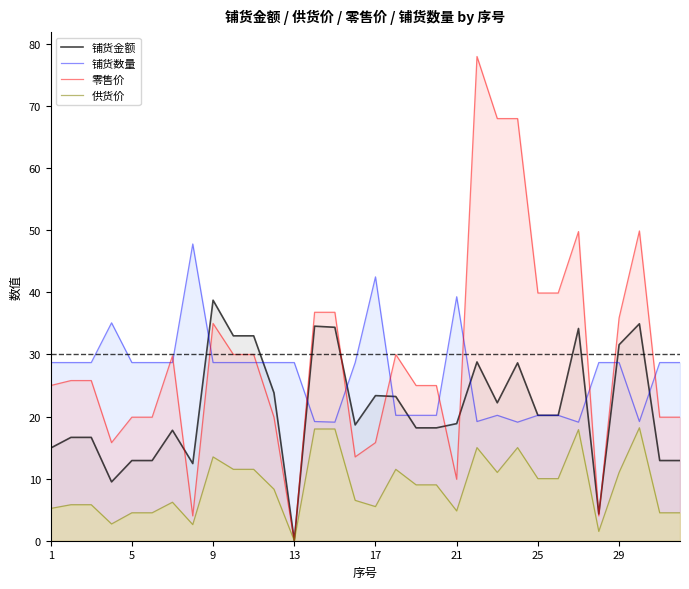

True or false: 供货价 has more than 0 interior local peaks.

True